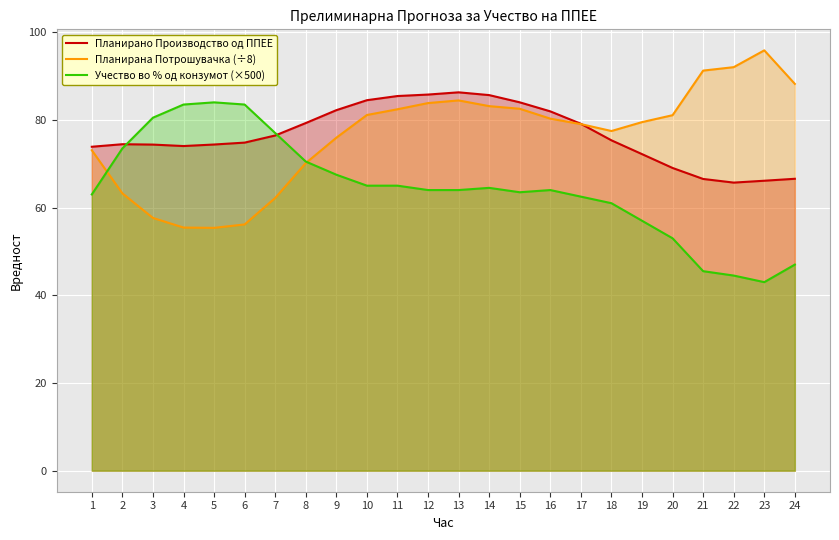

What is the sum of all Планирано Производство од ППЕЕ values?

1838.1